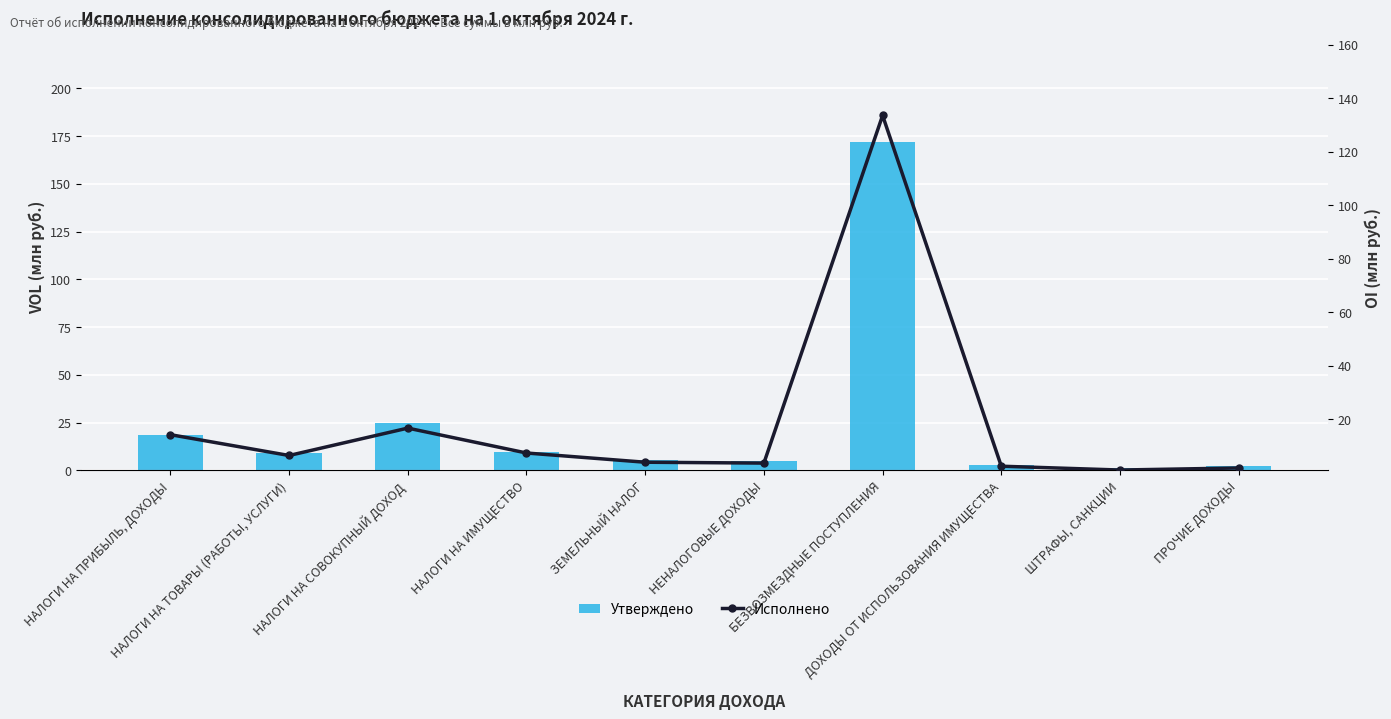

How many values in the Исполнено series exceed 6?

5